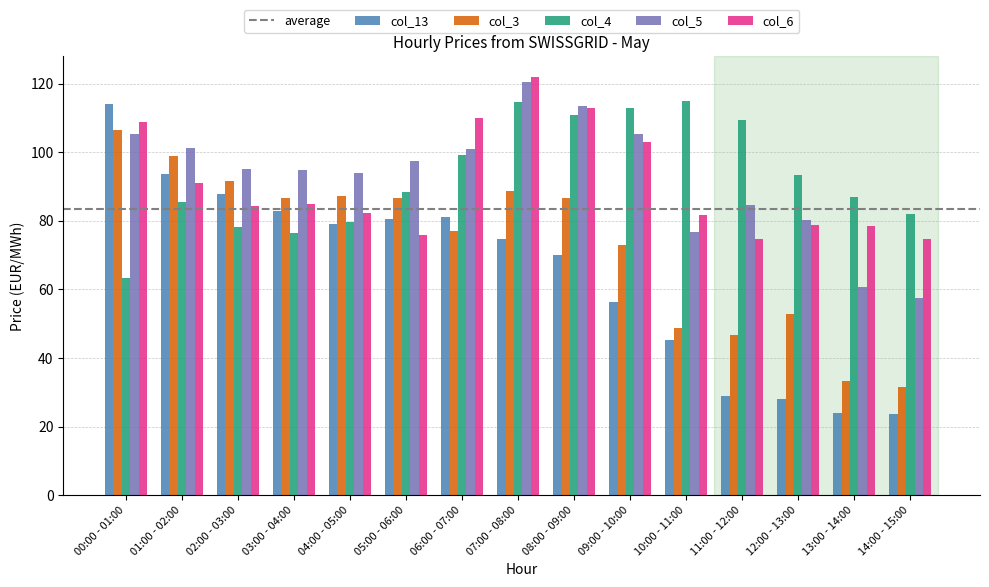

Read the col_6 value at 13:00 - 14:00.

78.3